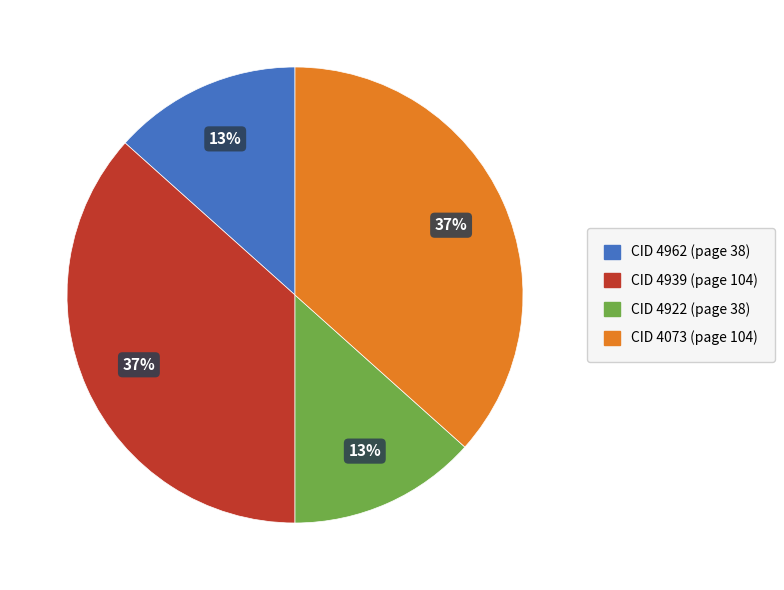

Is there any slice that represents more than half of the pie?

No